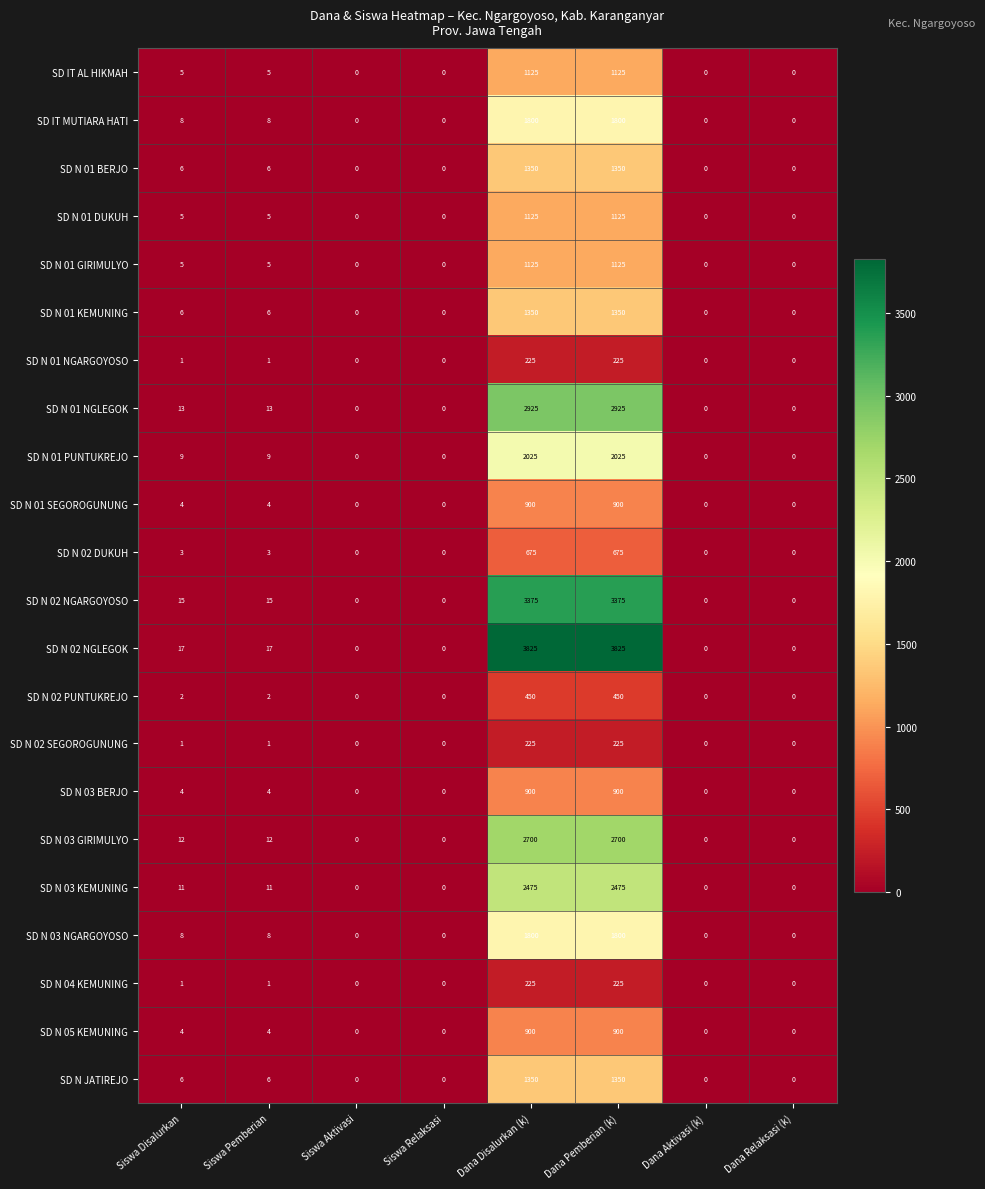

How many categories are shown in the chart?

8